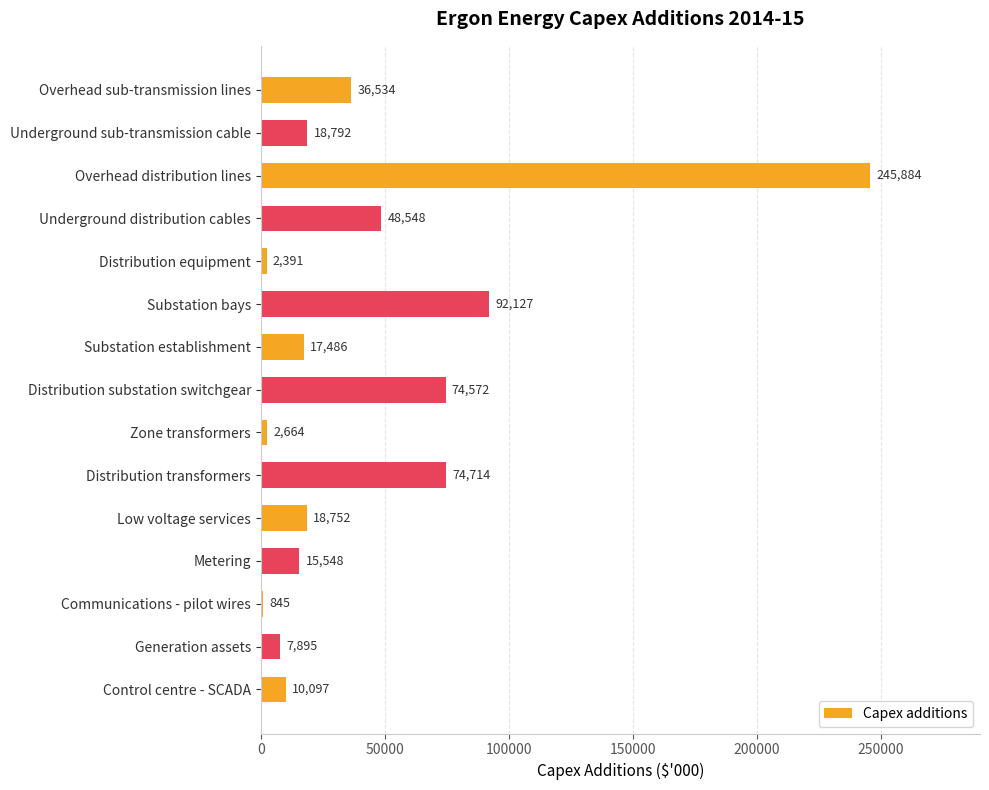

Reading top to bottom, what are all the values shown in this chart?

Overhead sub-transmission lines=36534	Underground sub-transmission cable=18792	Overhead distribution lines=245884	Underground distribution cables=48548	Distribution equipment=2391	Substation bays=92127	Substation establishment=17486	Distribution substation switchgear=74572	Zone transformers=2664	Distribution transformers=74714	Low voltage services=18752	Metering=15548	Communications - pilot wires=845	Generation assets=7895	Control centre - SCADA=10097